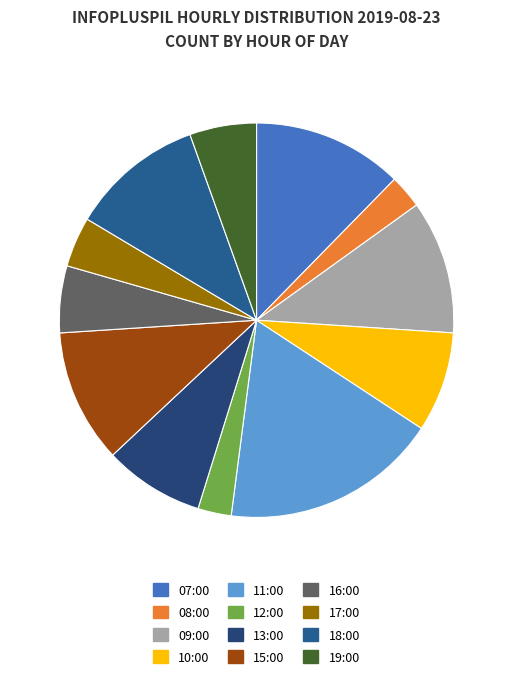

Which has a higher value, 12:00 or 15:00?

15:00